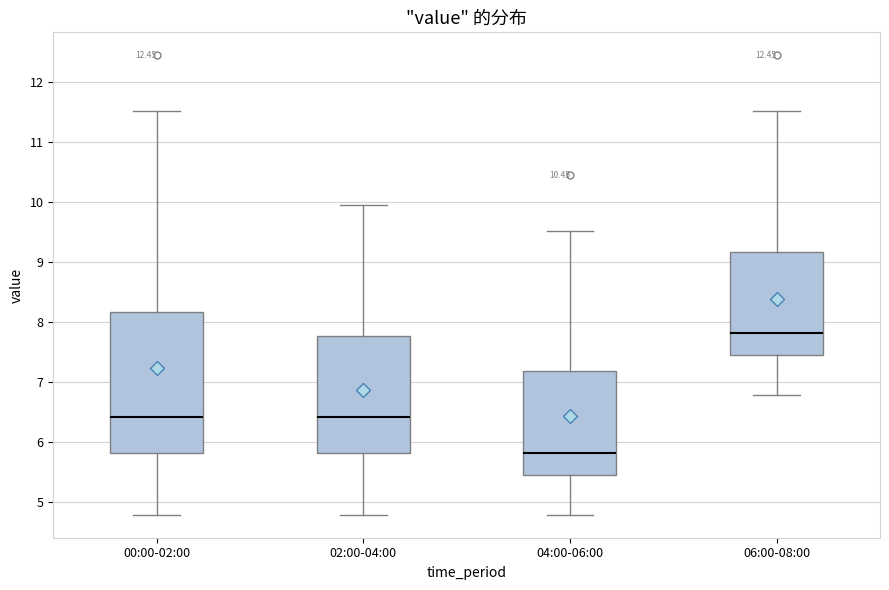

Reading left to right, read every box against the y-axis: the position of its median line, the range the box covers, and the ends of its whiskers. The values are not printed on the chart, so give them approximately, as read against the axis.

00:00-02:00: median 6.4, box 5.8 to 8.2, whiskers 4.8 to 11.5
02:00-04:00: median 6.4, box 5.8 to 7.8, whiskers 4.8 to 10.0
04:00-06:00: median 5.8, box 5.4 to 7.2, whiskers 4.8 to 9.5
06:00-08:00: median 7.8, box 7.4 to 9.2, whiskers 6.8 to 11.5